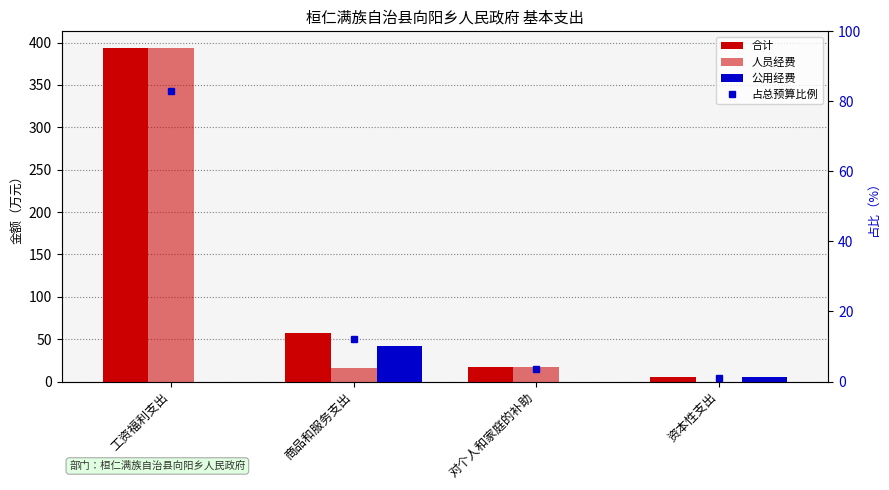

What are all the series names shown in the legend?

合计, 人员经费, 公用经费, 占总预算比例